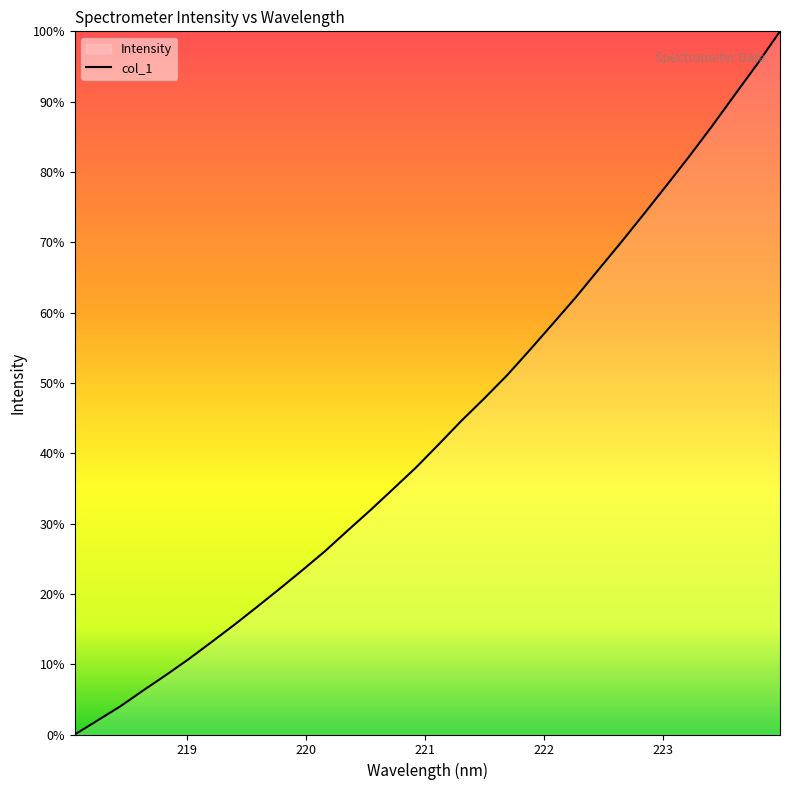

Does the chart display data point markers on the line(s)?

No